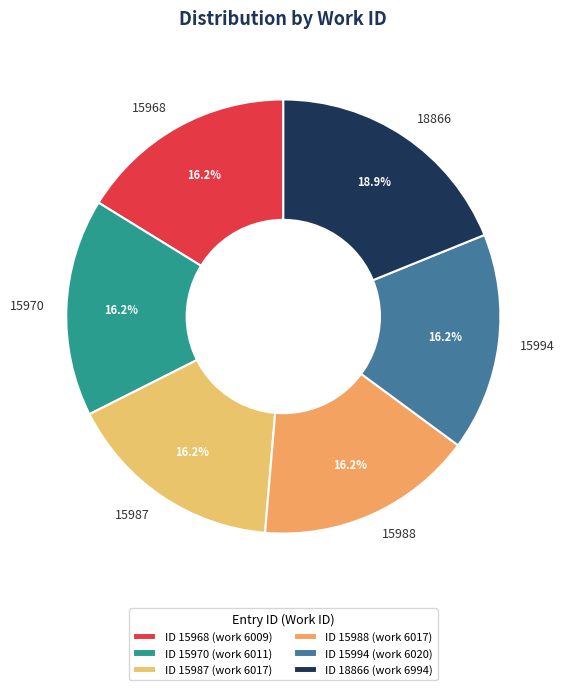

To the nearest percent, what percentage of the pie is 15970?

16%